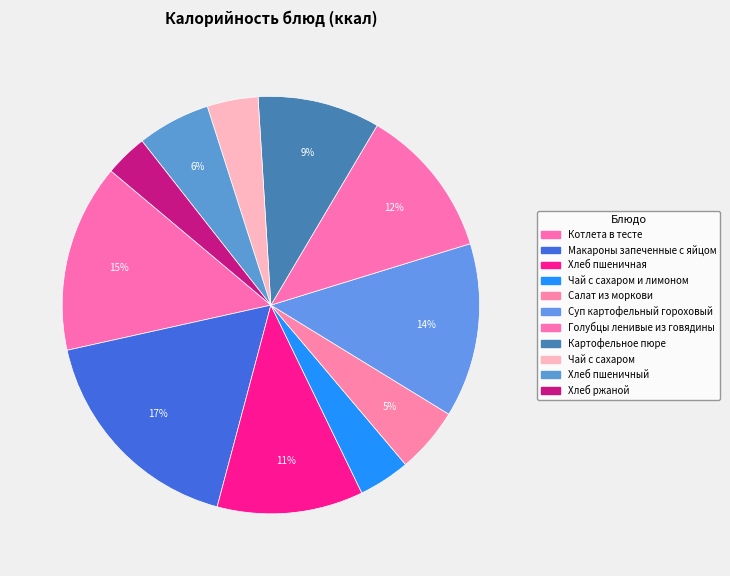

True or false: Хлеб ржаной accounts for 1% of the total.

False